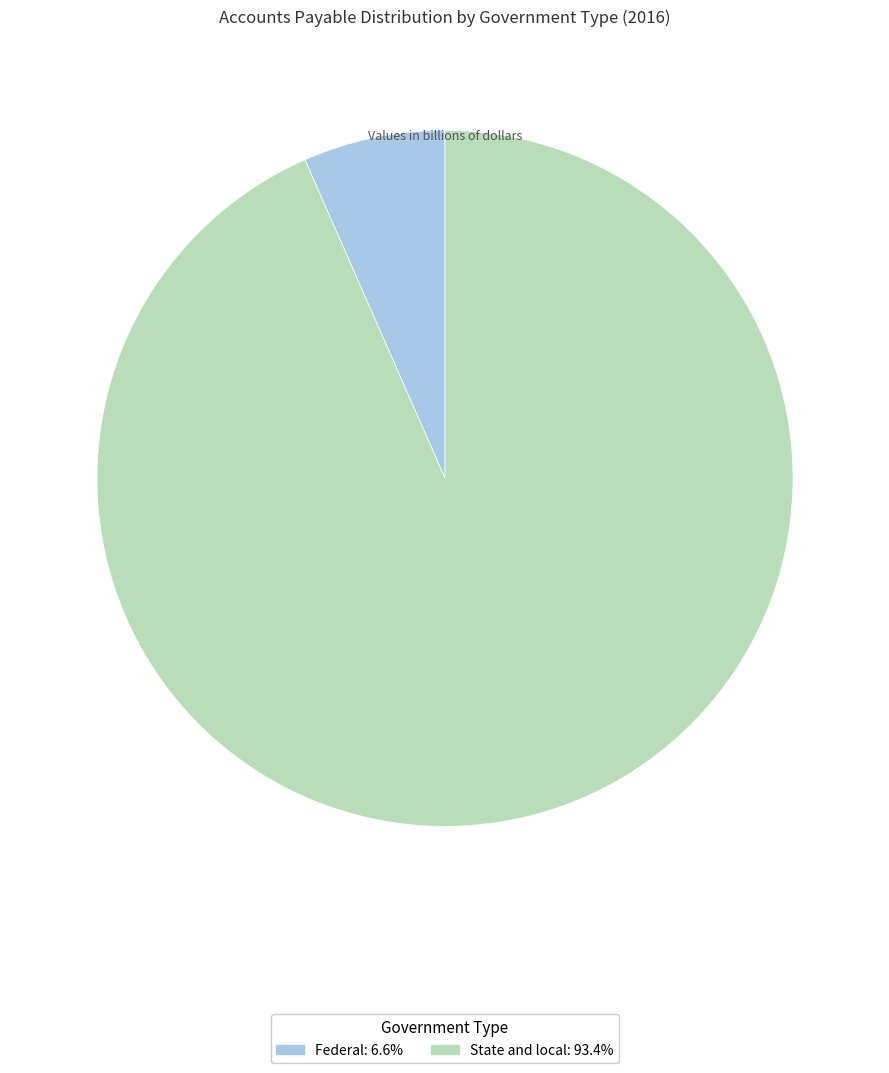

Between State and local and Federal, which is larger?

State and local